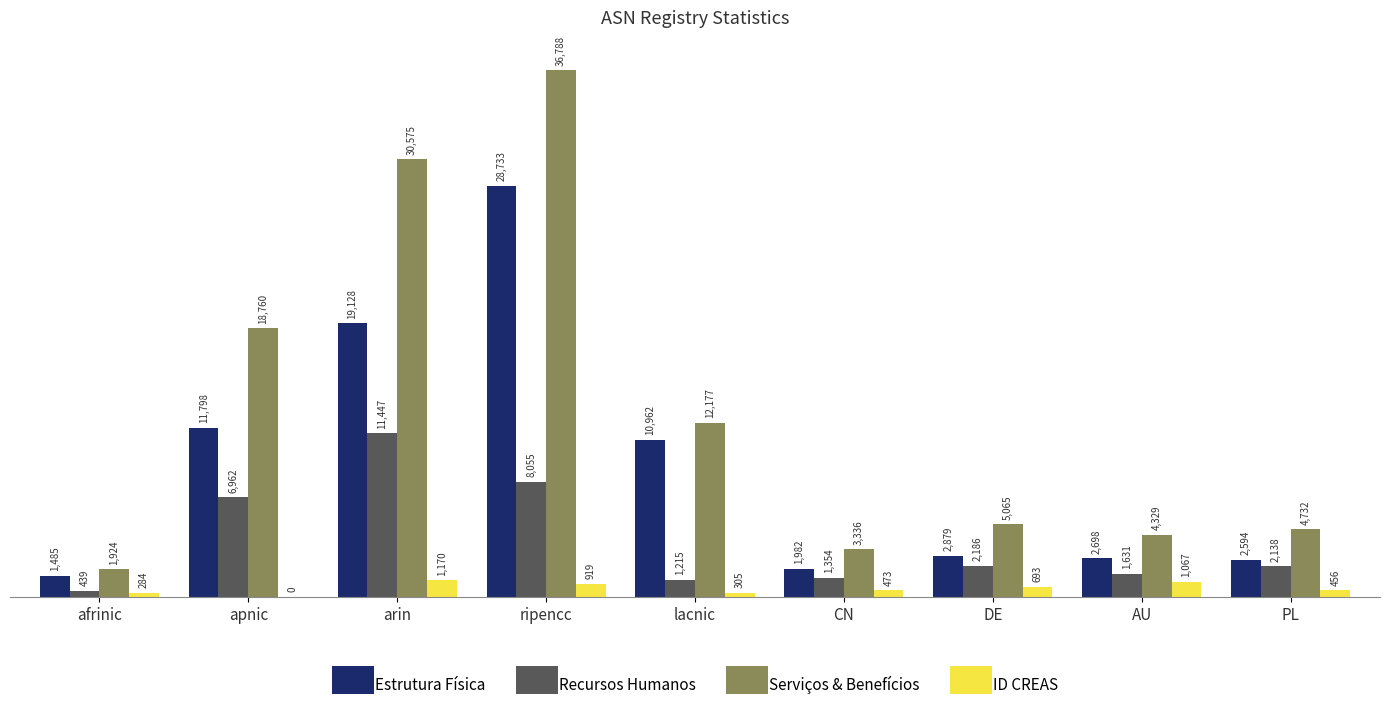

At which category is the sum across all series the highest?

ripencc